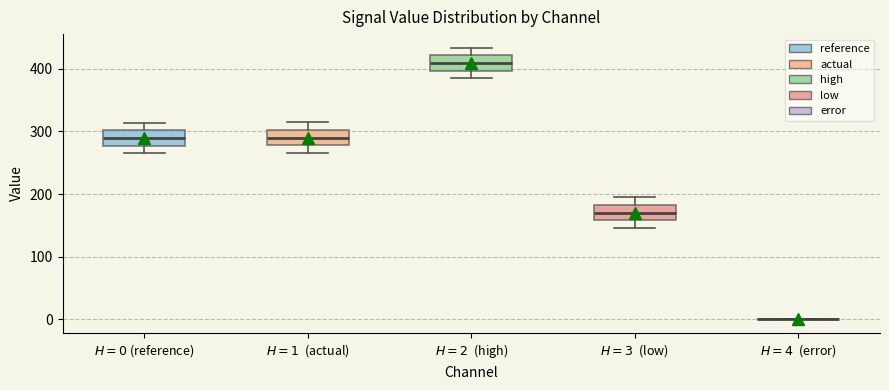

Where is the lower edge of the box for $H = 3$ (low) on the y-axis? The values are not printed on the chart, so give them approximately, as read against the axis.

160